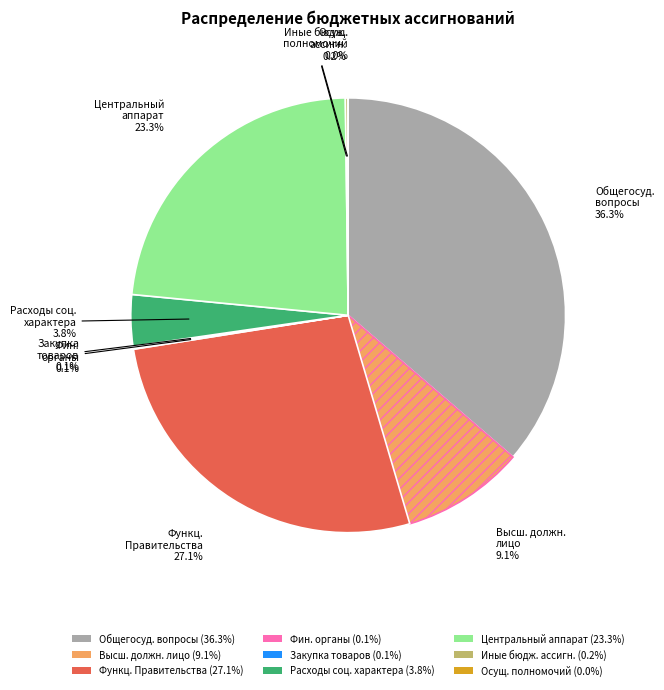

Is there a majority slice in this chart?

No